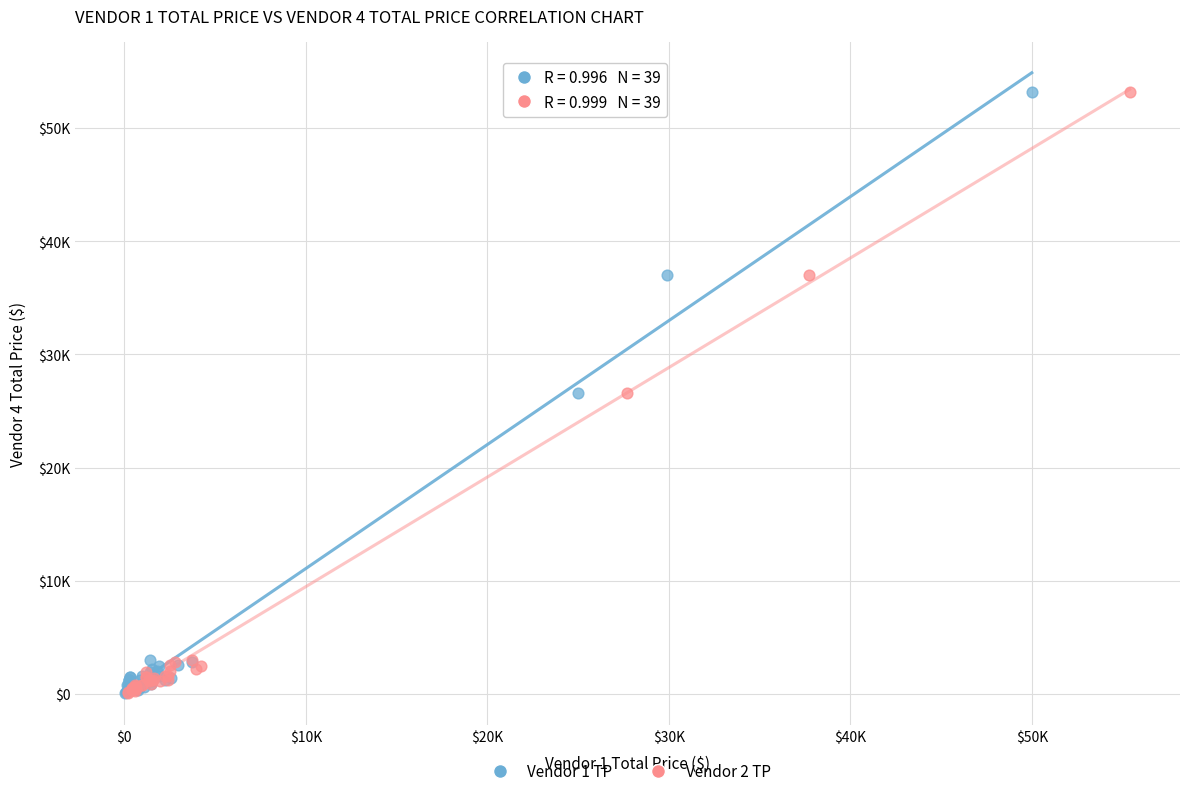

What are all the series names shown in the legend?

Vendor 1 TP, Vendor 2 TP